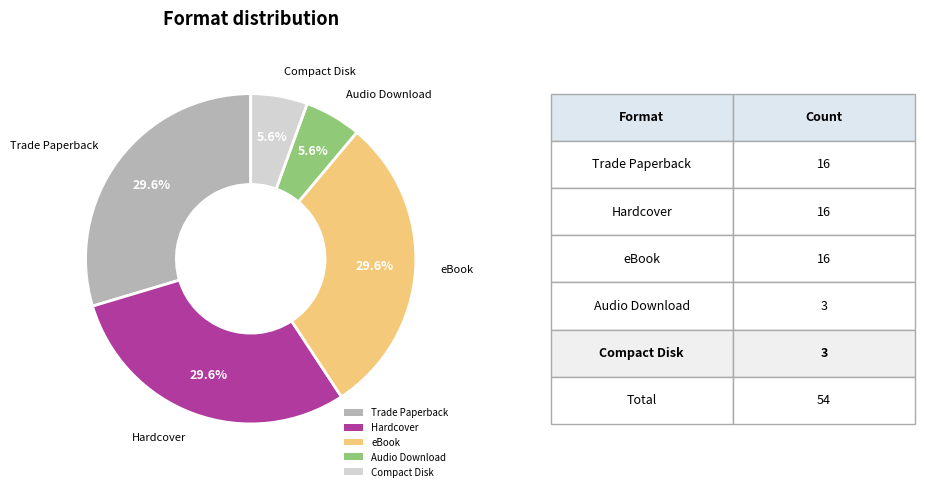

Do Trade Paperback and Audio Download together represent more than half of the pie?

No